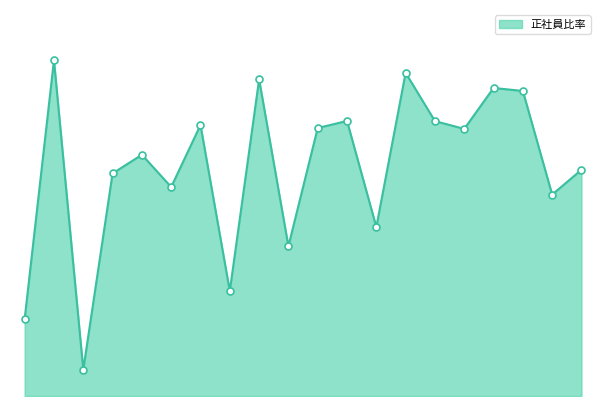

Does the chart have visible grid lines?

No